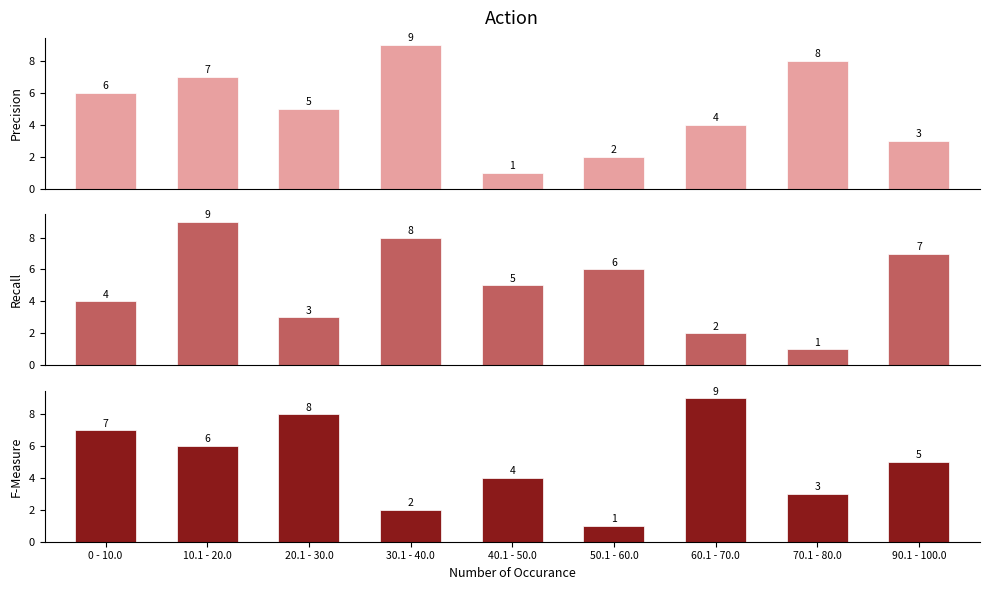

What position from the left is 20.1 - 30.0?

3